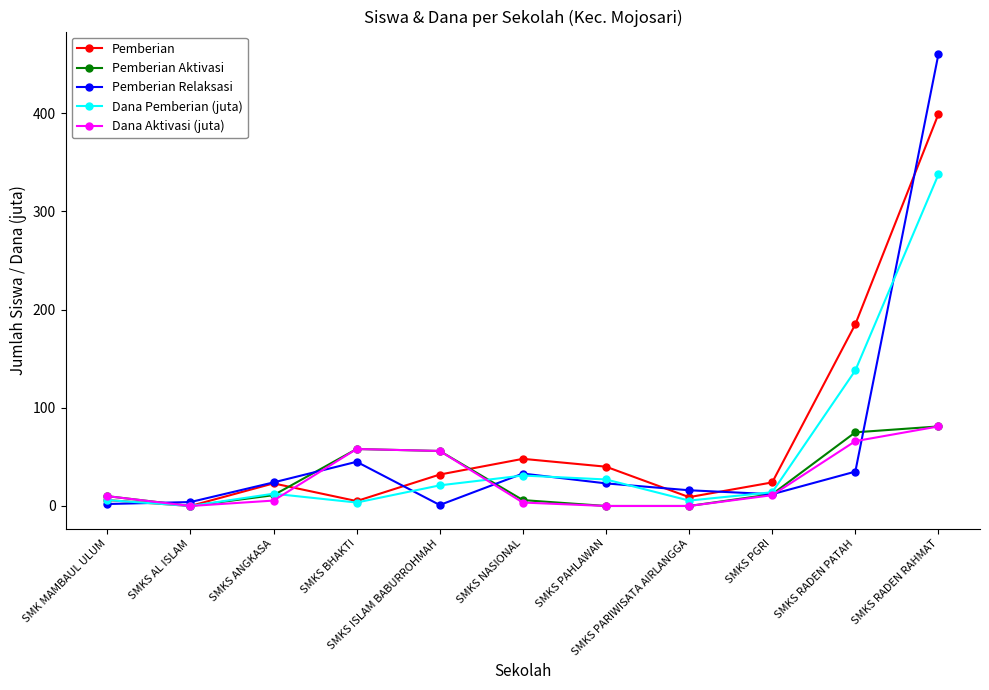

Which series has the widest spread of values?

Pemberian Relaksasi